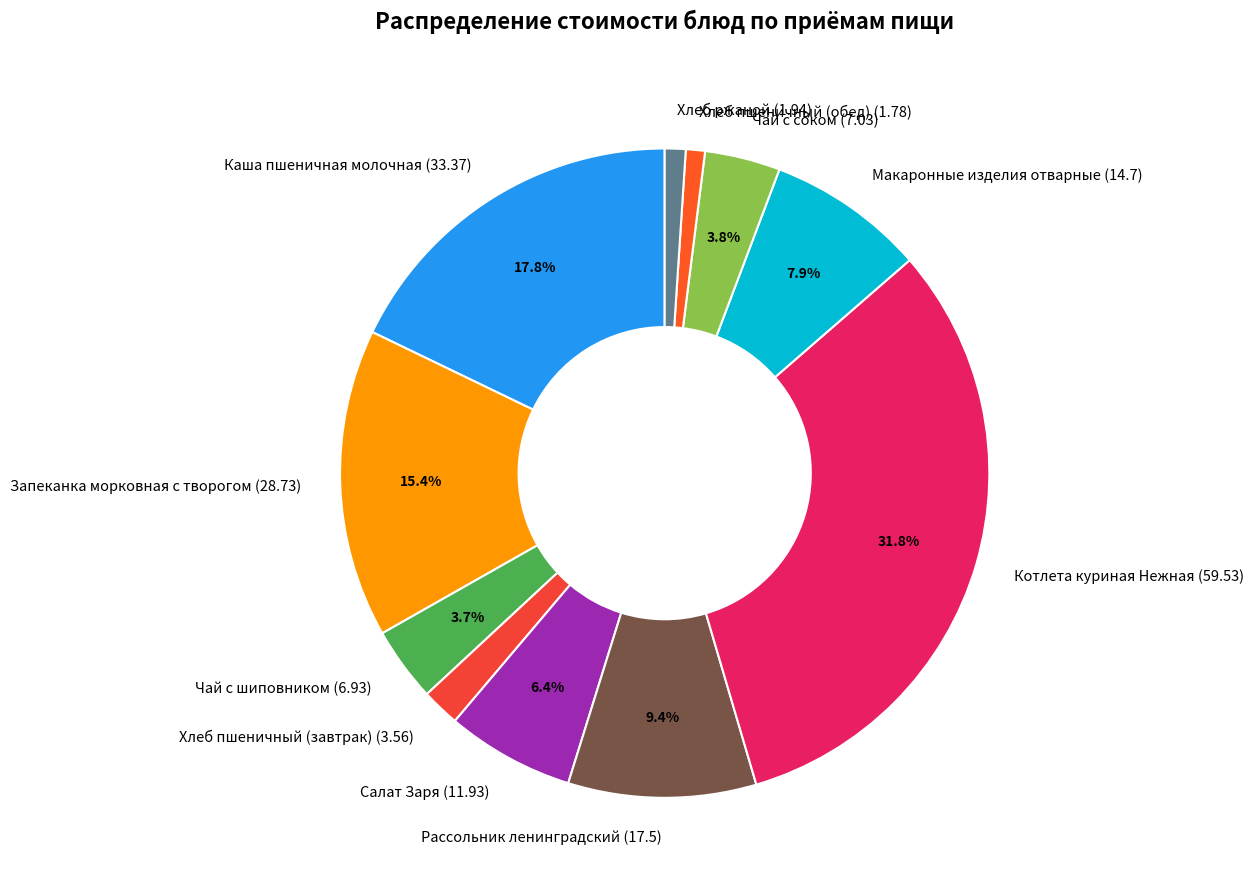

Approximately how many times larger is the value at Хлеб пшеничный (обед) compared to Каша пшеничная молочная?

0.1